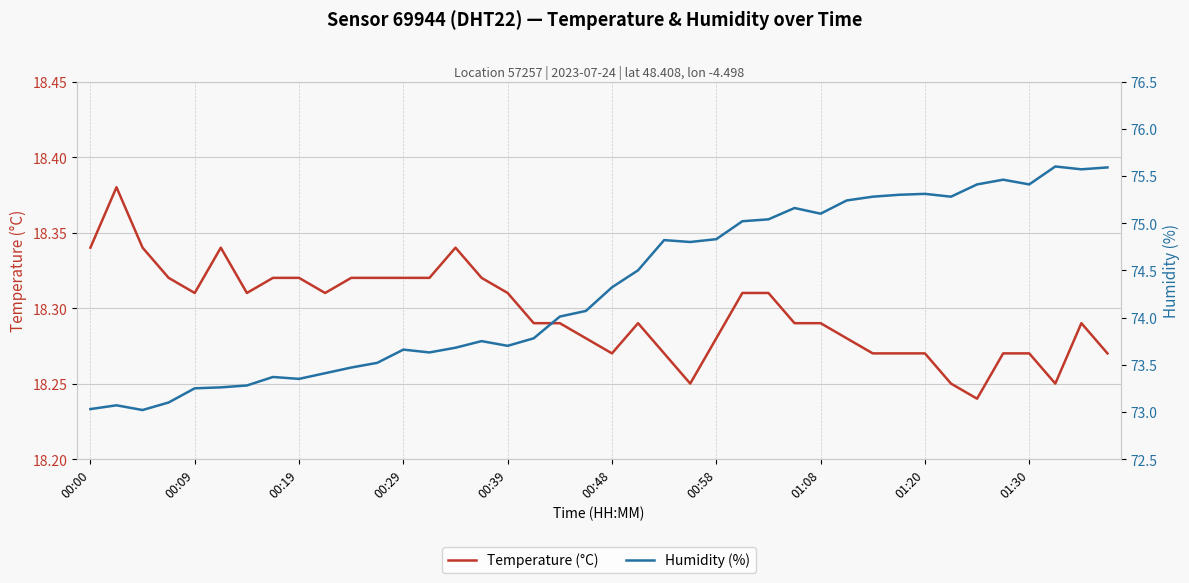

True or false: Temperature (°C) has a value of 29.3 at 00:58.

False